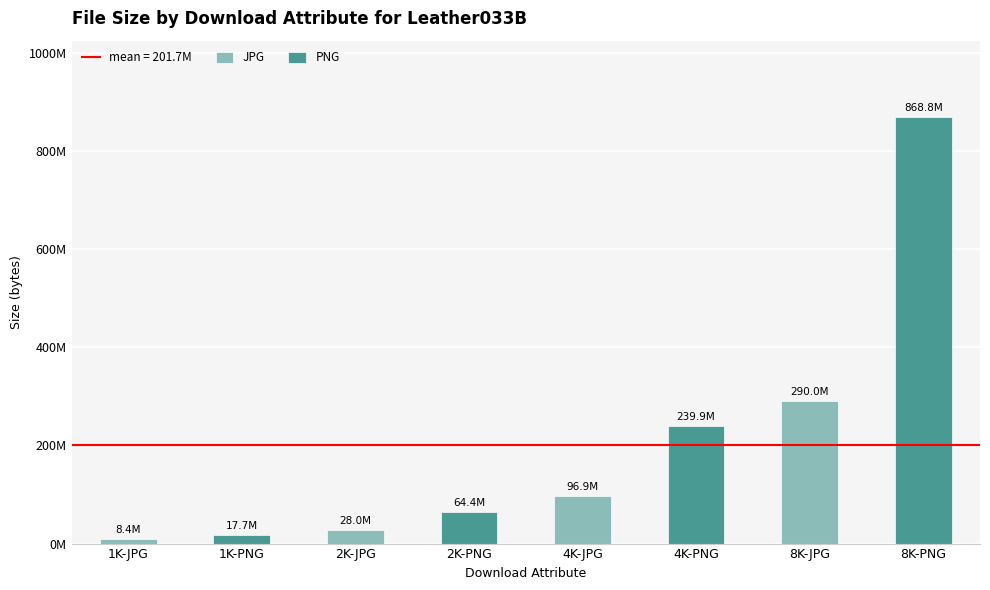

Are the bars grouped side by side (vs. stacked)?

Yes